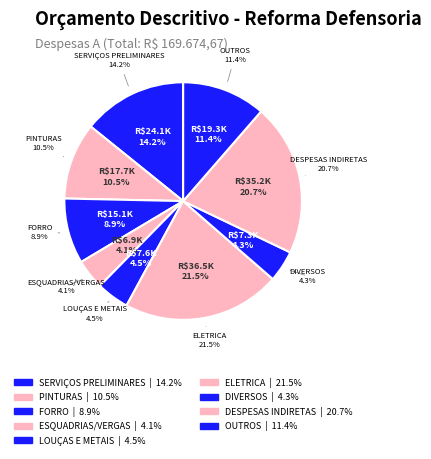

The PINTURAS slice represents 10% of the pie. True or false?

True